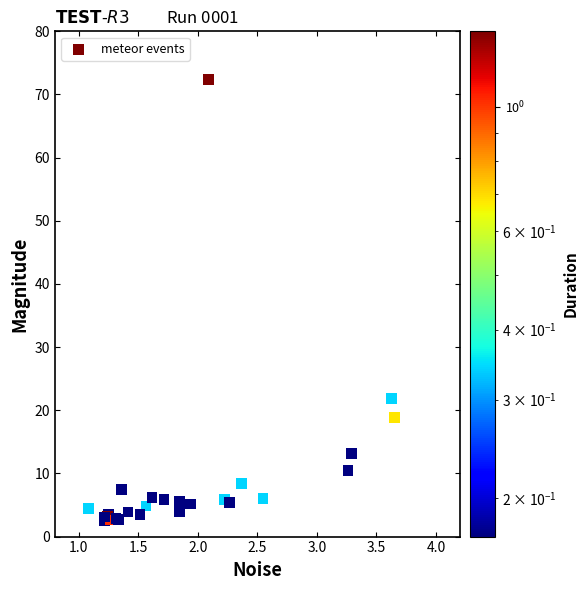

What Y value in the scatter plot is closest to 37?

21.8